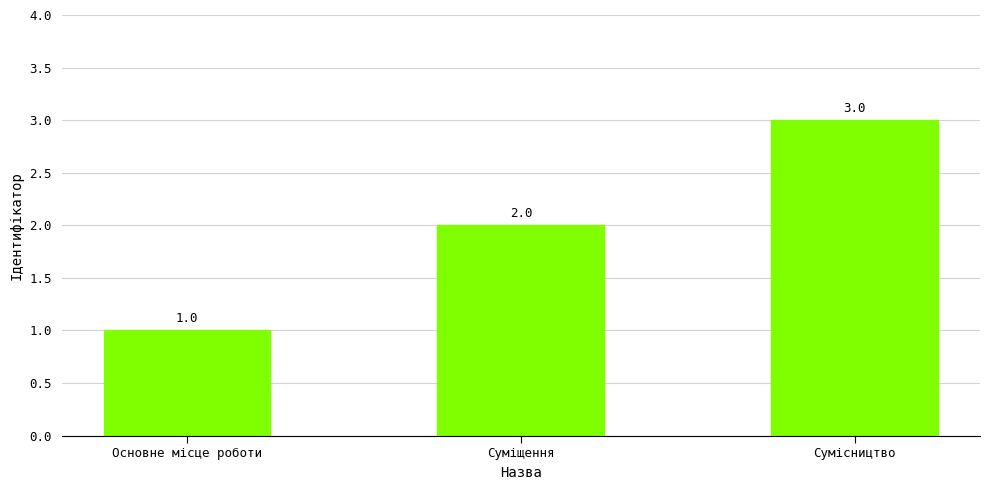

What is the change in value from Основне місце роботи to Сумісництво?

+2